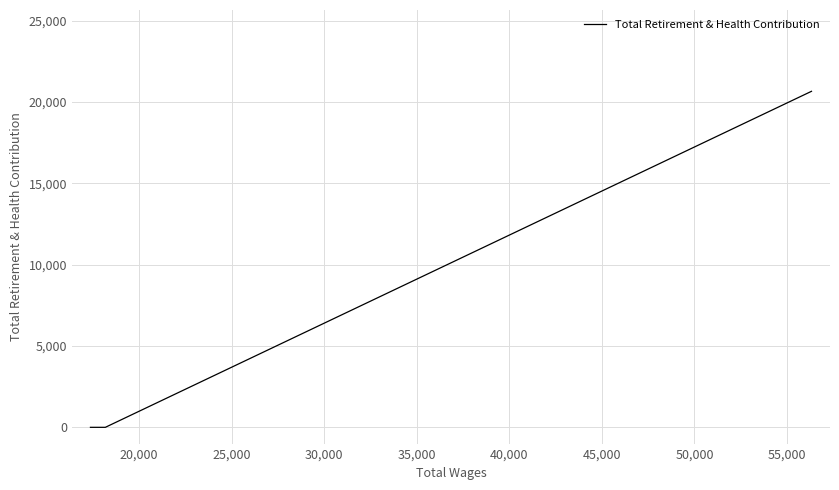

How many distinct data groups are displayed?

1